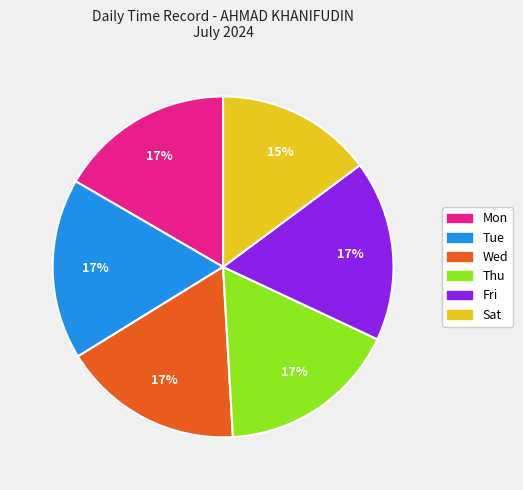

Do Thu and Fri together represent more than half of the pie?

No